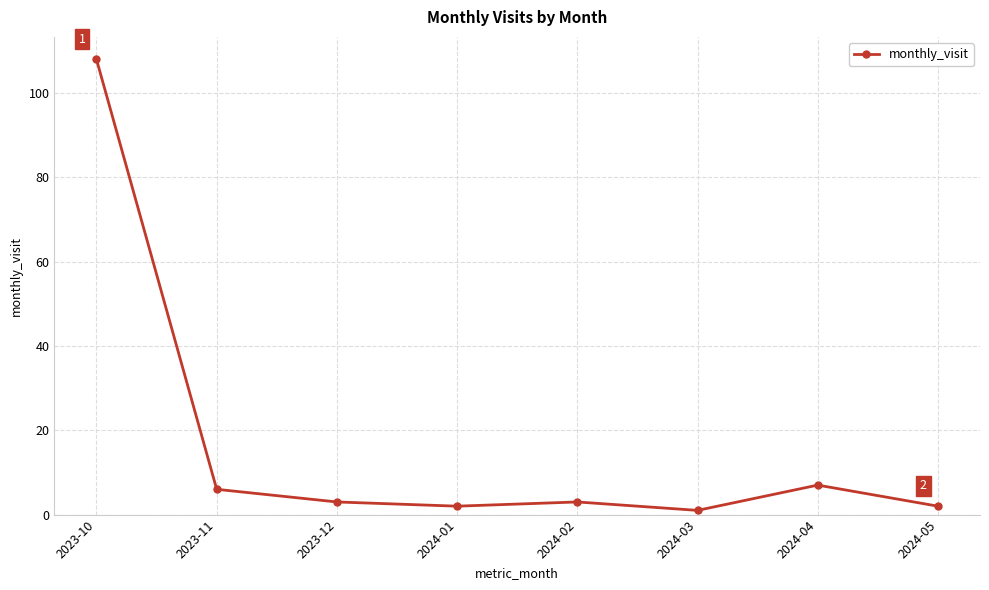

Is it true that the value at 2023-11 is 11?

False